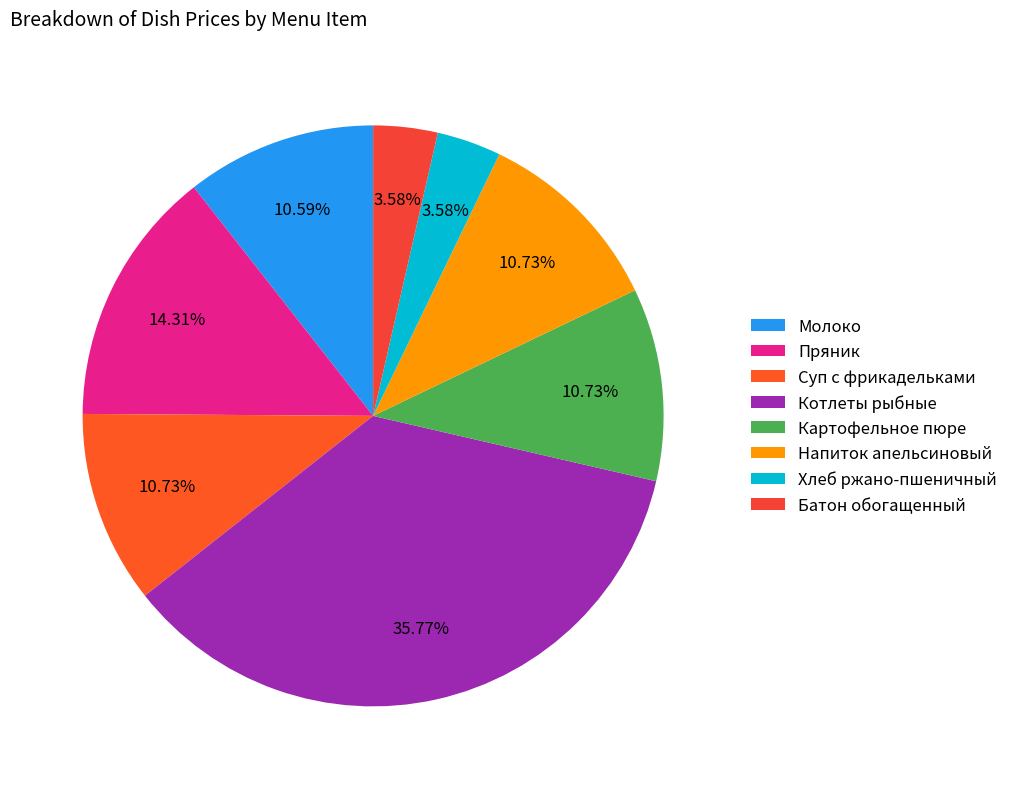

How many segments does this pie chart have?

8